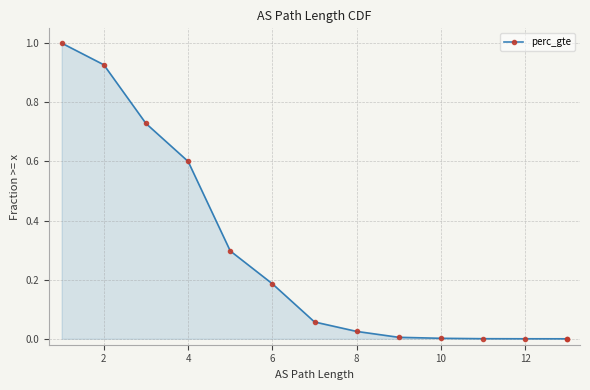

At which label is the value closest to 0?

13